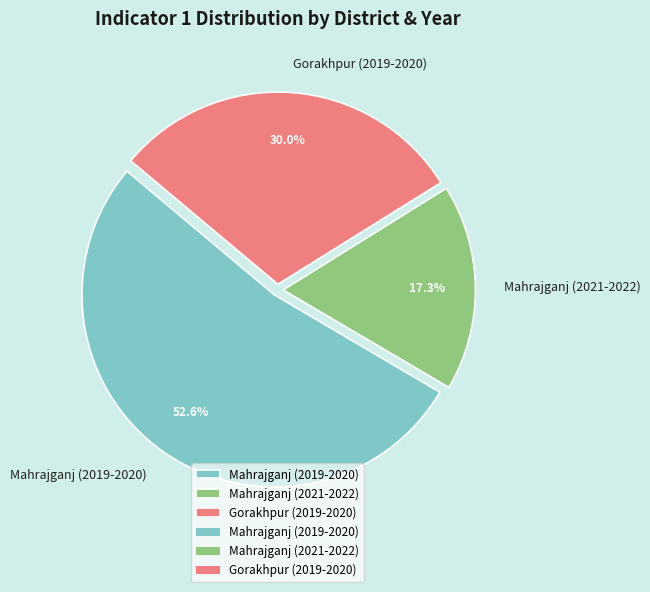

Which category accounts for the majority?

Mahrajganj (2019-2020)